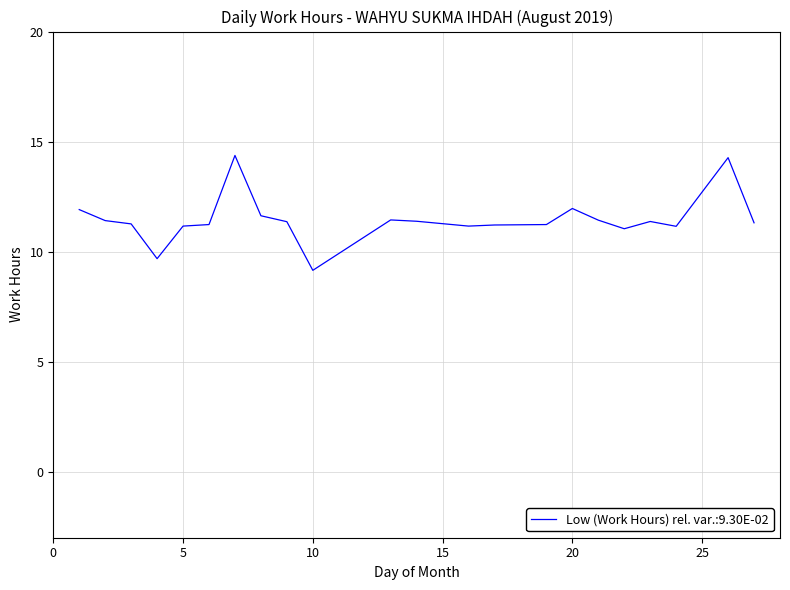

What is the minimum value shown in the chart?

9.2